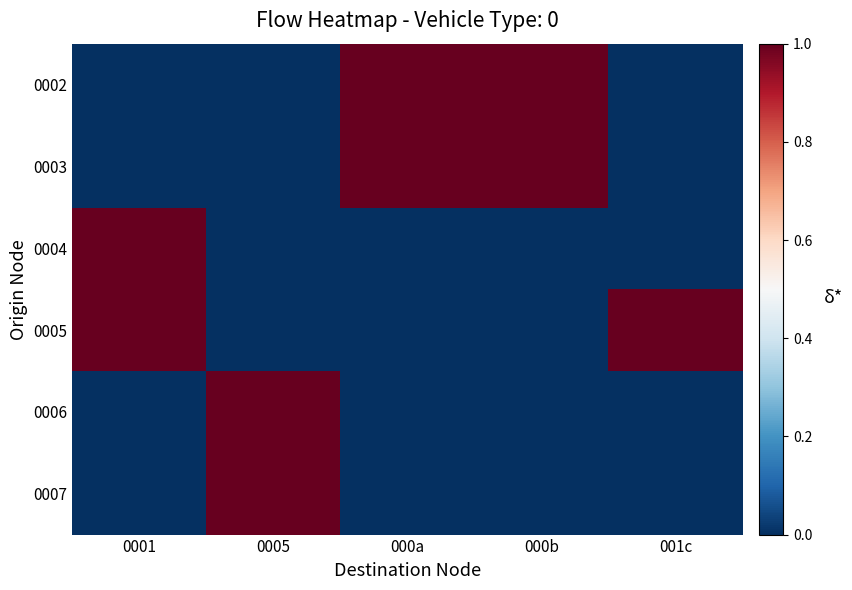

What is the total value across all series at 000b?

2